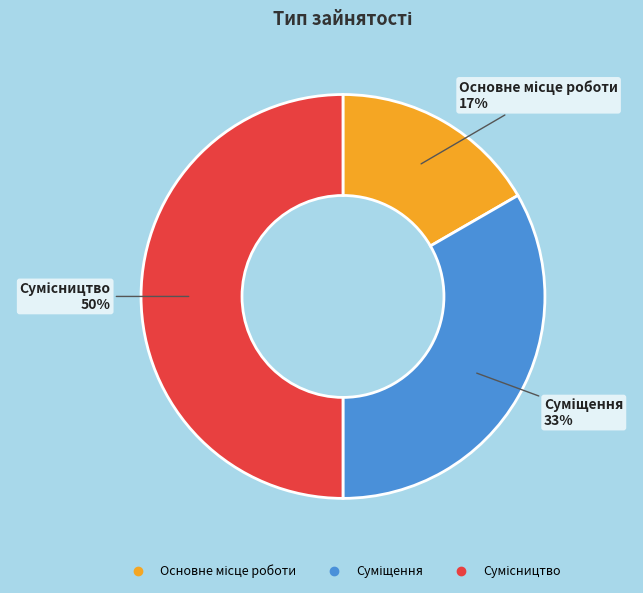

To the nearest percent, what is the difference between the largest and smallest slice percentages?

33%